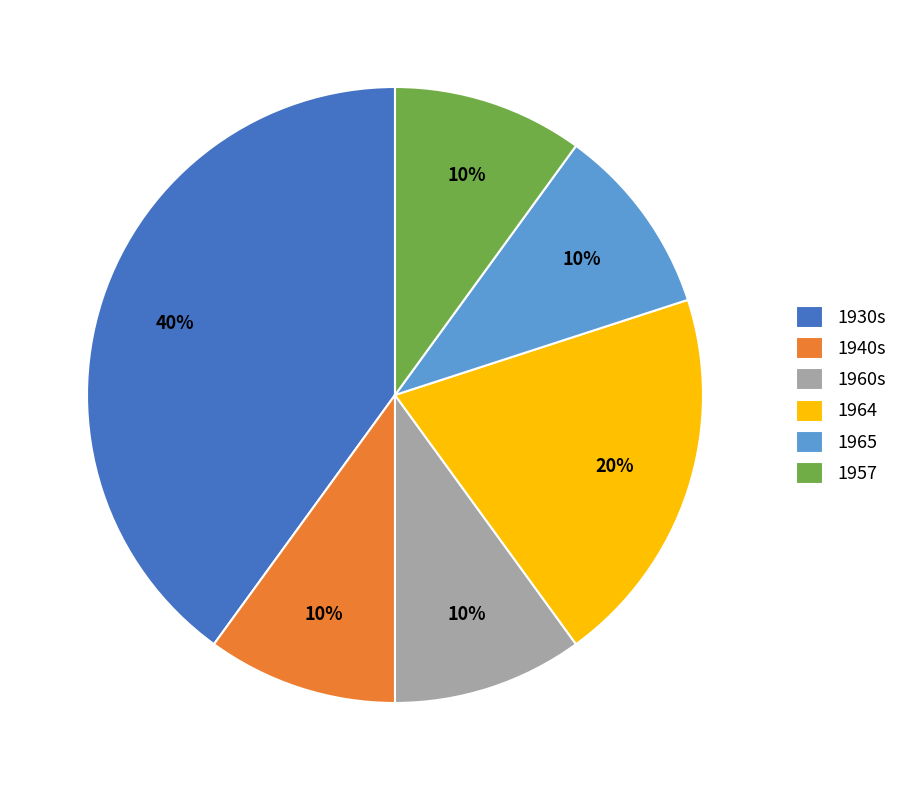

What is the largest slice in the pie chart?

1930s